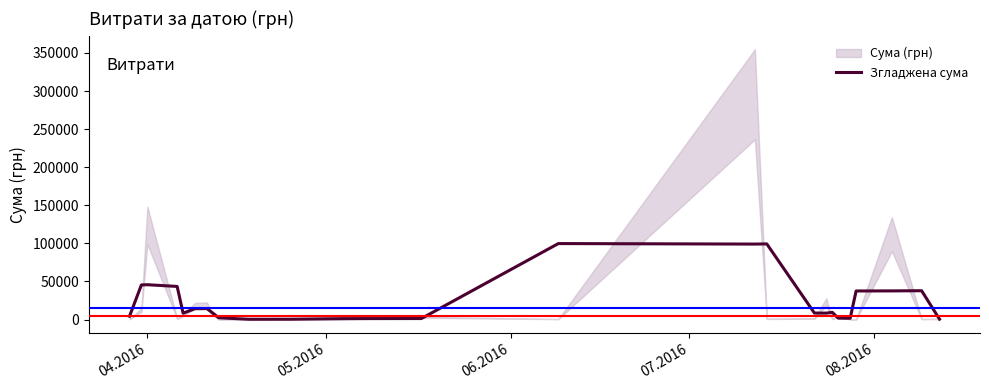

What is the maximum value for Згладжена сума?

99708.2